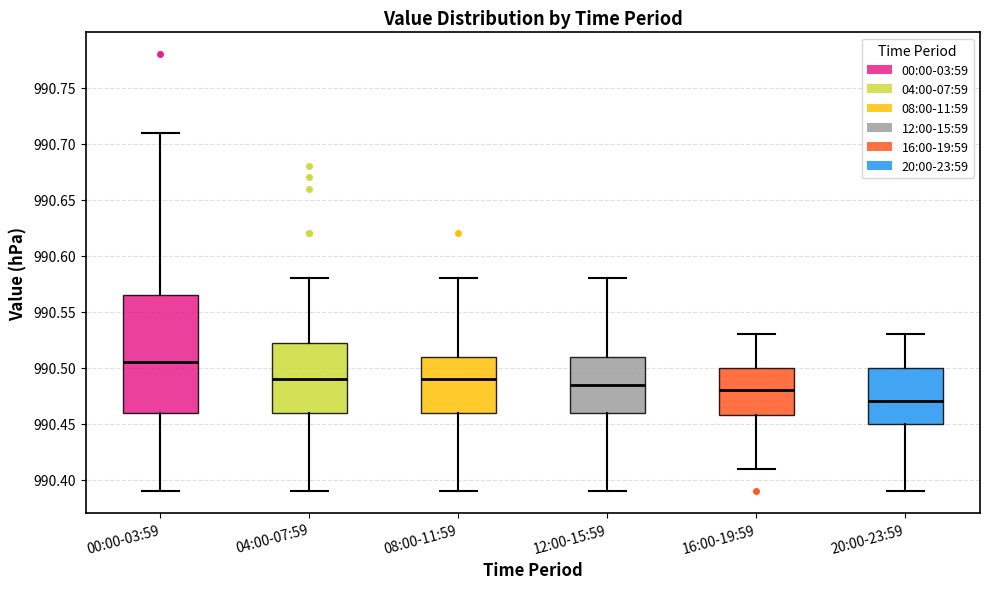

Where is the upper edge of the box for 04:00-07:59 on the y-axis? The values are not printed on the chart, so give them approximately, as read against the axis.

990.525